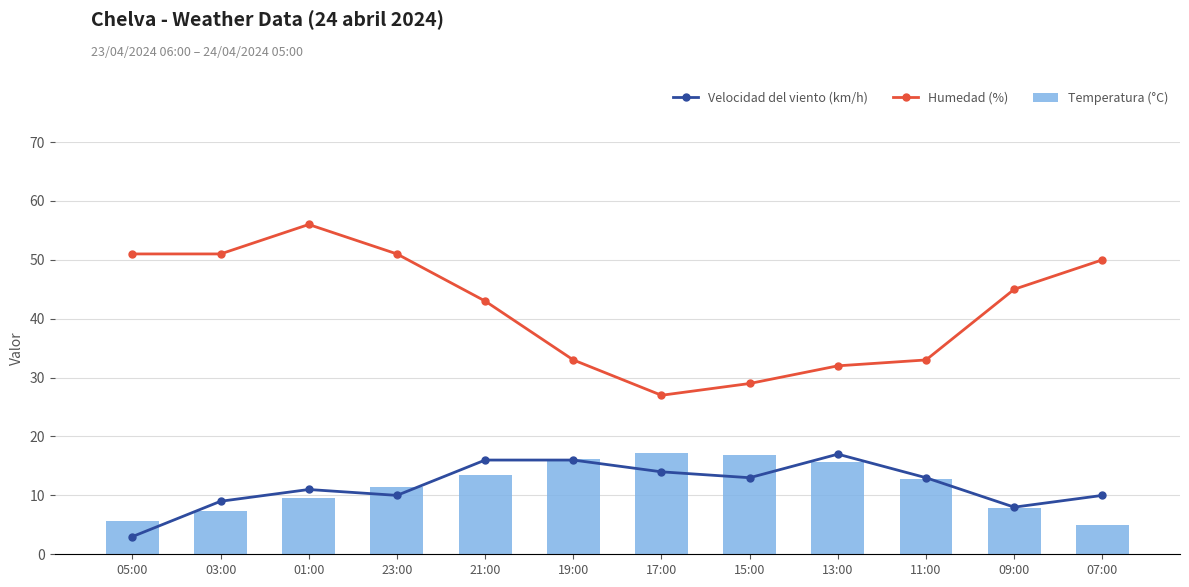

True or false: Humedad (%) has a value of 7.1 at 19:00.

False